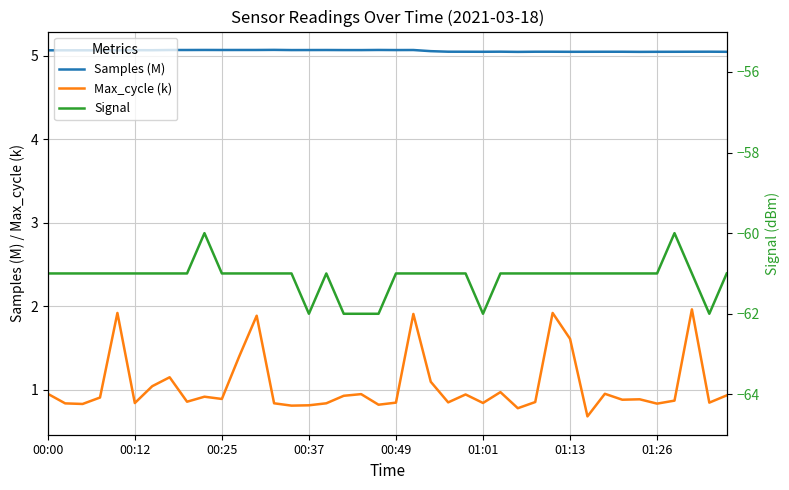

True or false: Max_cycle (k) and Samples (M) intersect in this chart.

False